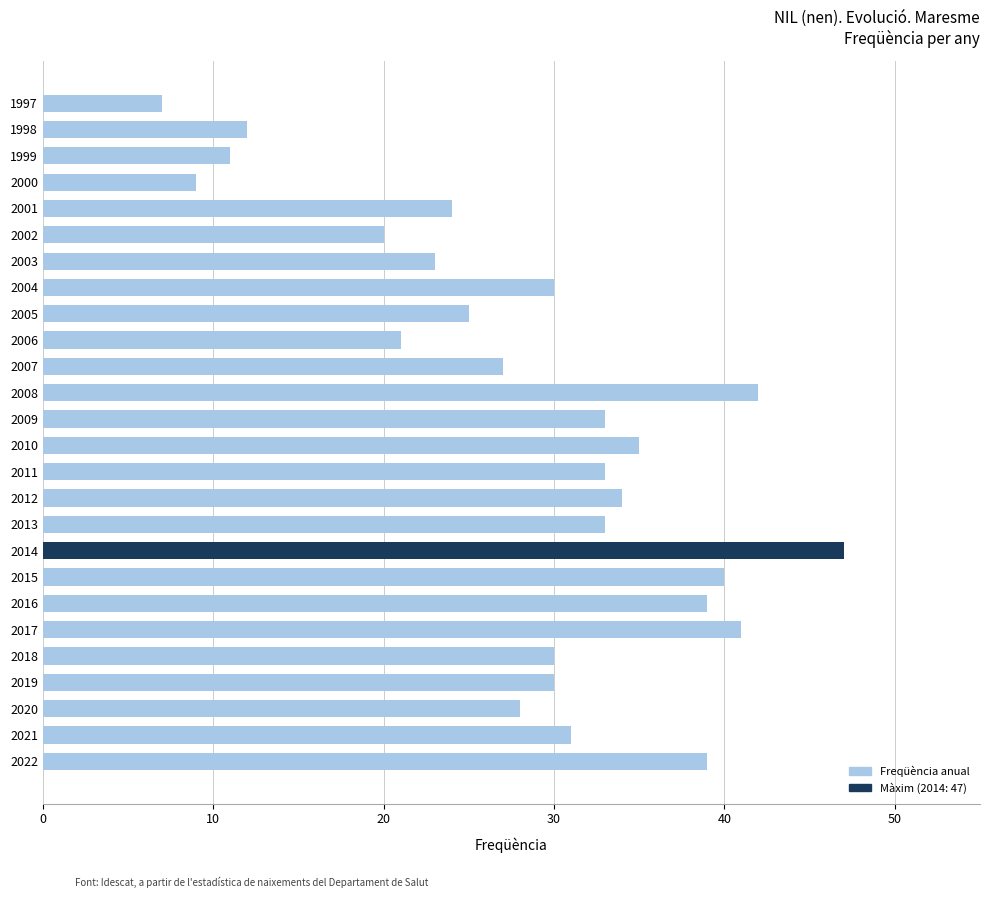

Approximately how many times larger is the value at 2015 compared to 2008?

1.0